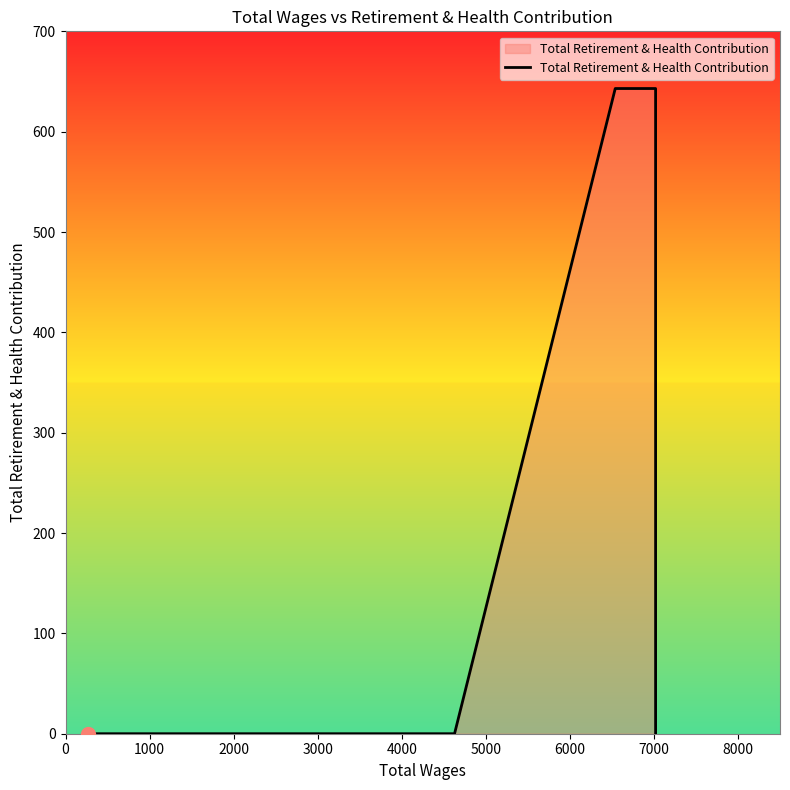

True or false: the data shows 903 at 2000.

False